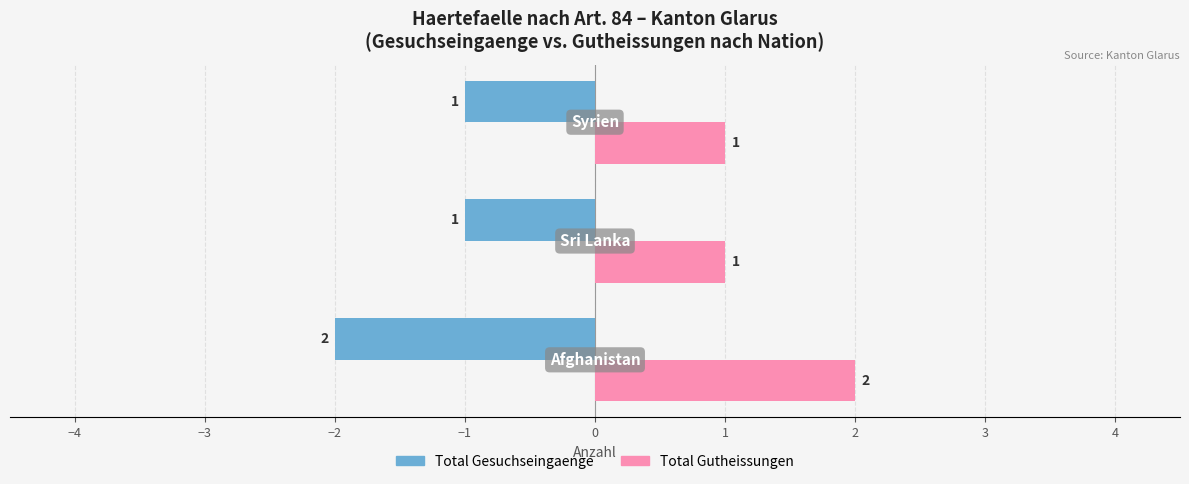

List the series in order of their peak value, highest first.

Total Gutheissungen, Total Gesuchseingaenge